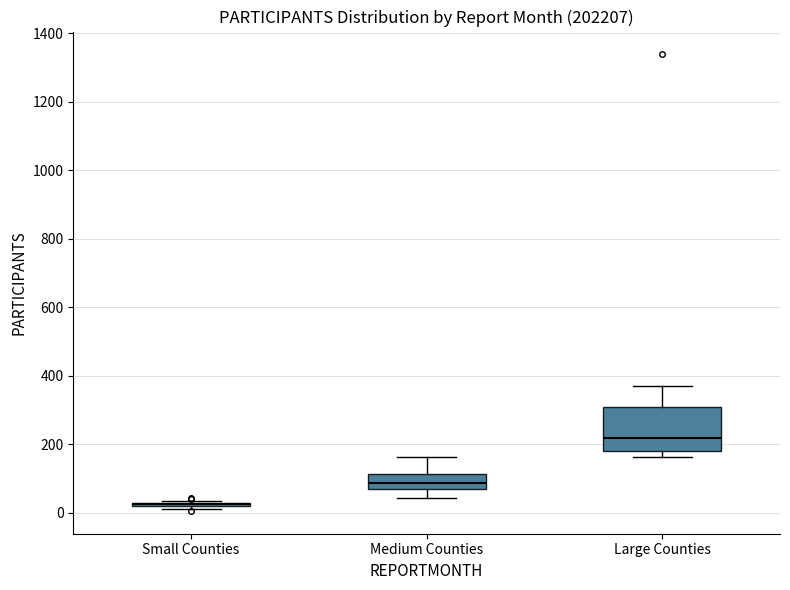

Reading left to right, transcribe this box plot: for each box, give where its median line is, the range the box spans, and where its two whiskers end, as read against the y-axis. The values are not printed on the chart, so give them approximately, as read against the axis.

Small Counties: box collapsed to a line at 20, whiskers 20 to 40
Medium Counties: median 80 (just above the box's lower edge), box 80 to 120, whiskers 40 to 160
Large Counties: median 220, box 180 to 300, whiskers 160 to 360